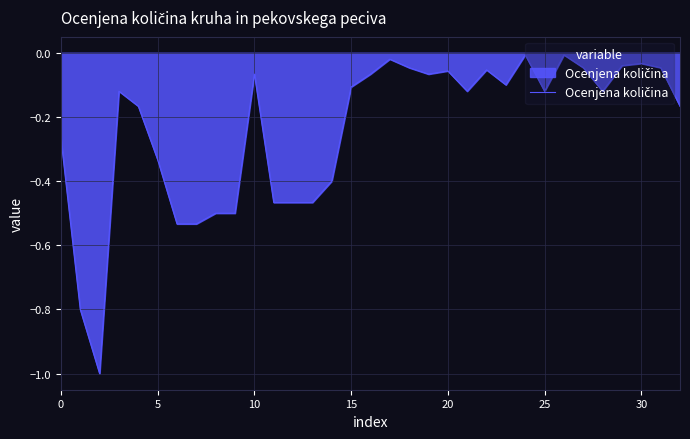

What is the difference between the maximum and minimum values?

1.0